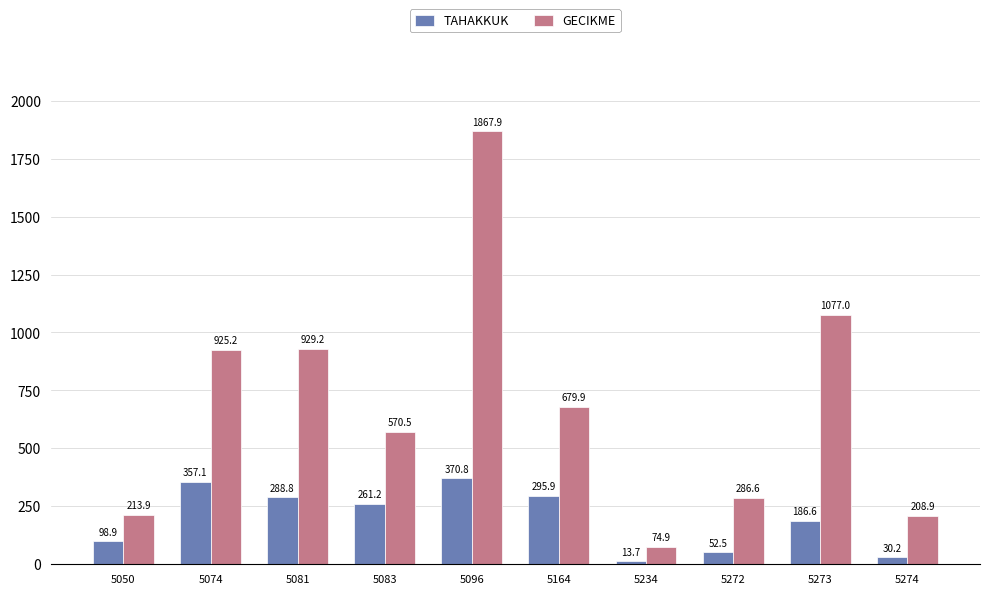

How many data points in GECIKME are above 679?

5